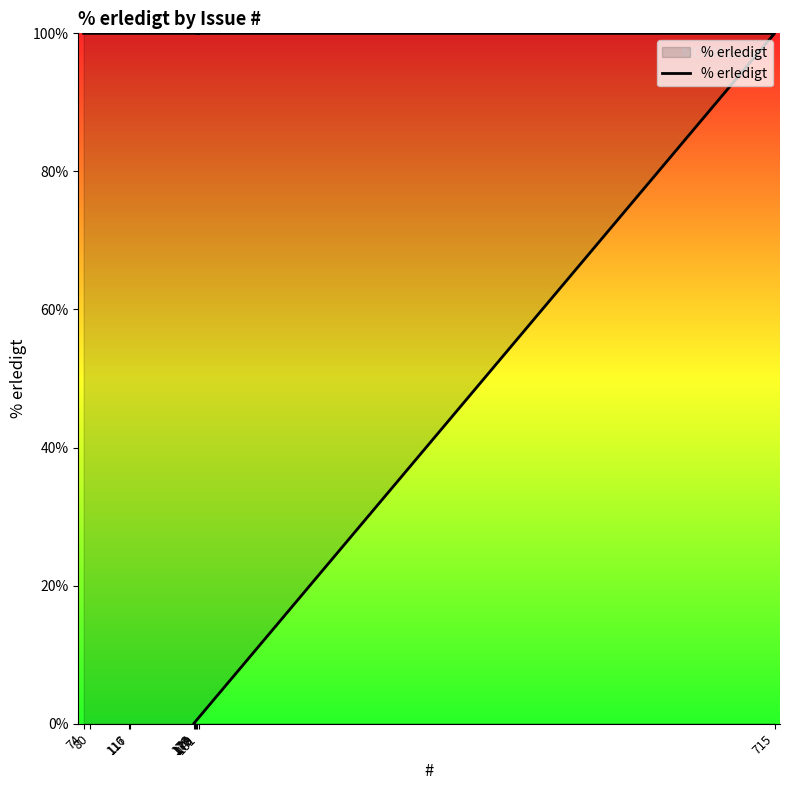

What is the label of the 10th point from the right?

177